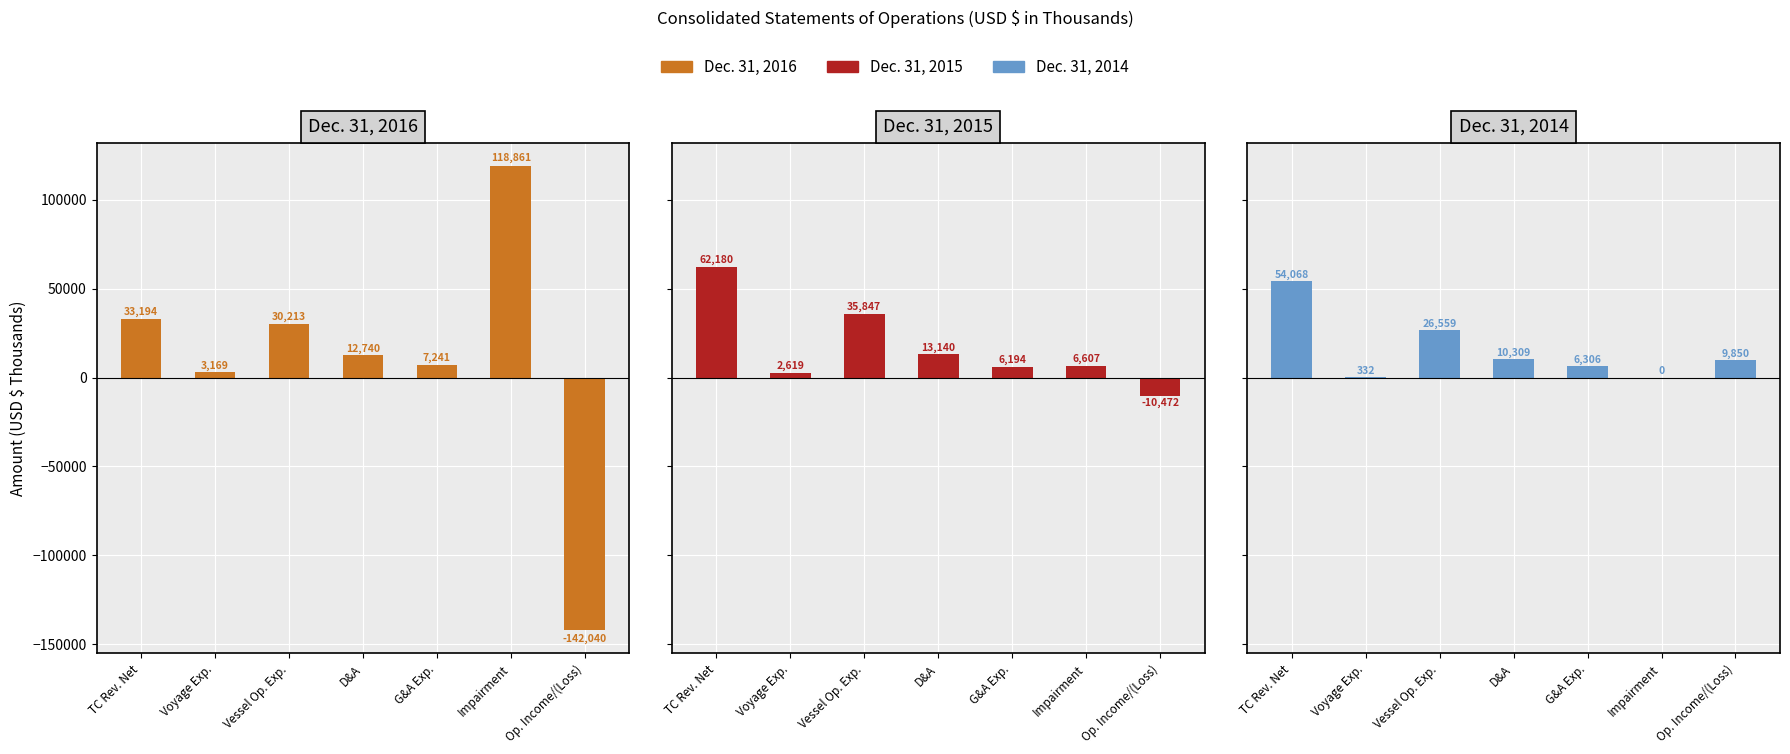

At Impairment, list the series in order from smallest to largest.

Dec. 31, 2014, Dec. 31, 2015, Dec. 31, 2016